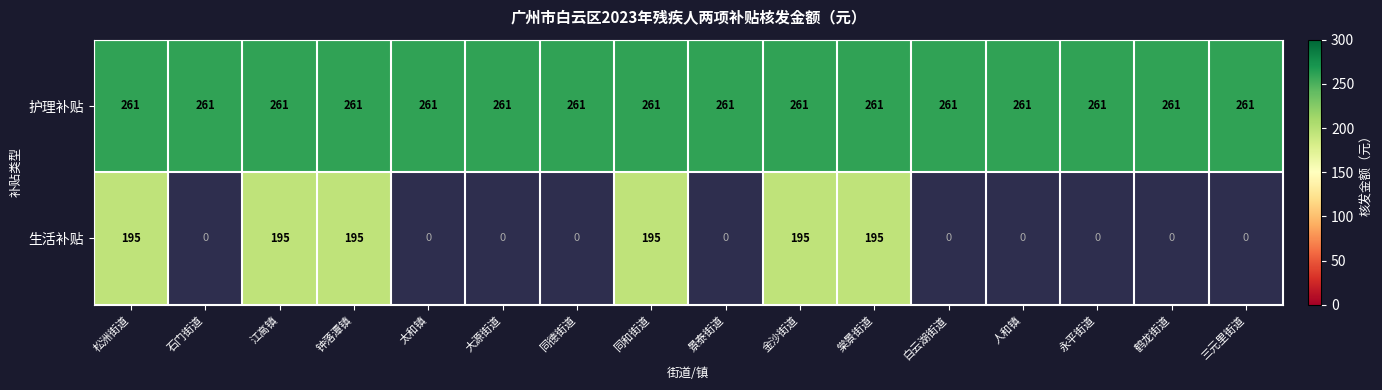

Between 棠景街道 and 钟落潭镇, which is larger?

棠景街道